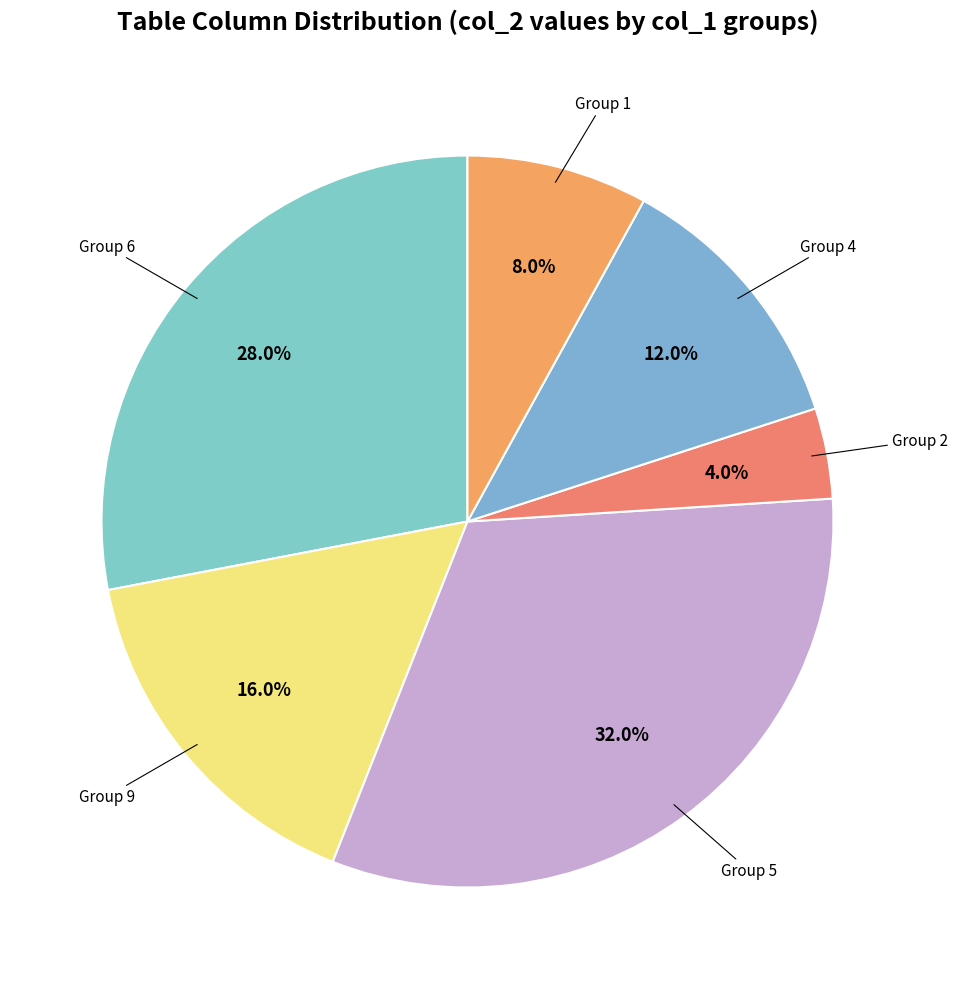

To the nearest percent, what is the average slice percentage?

17%